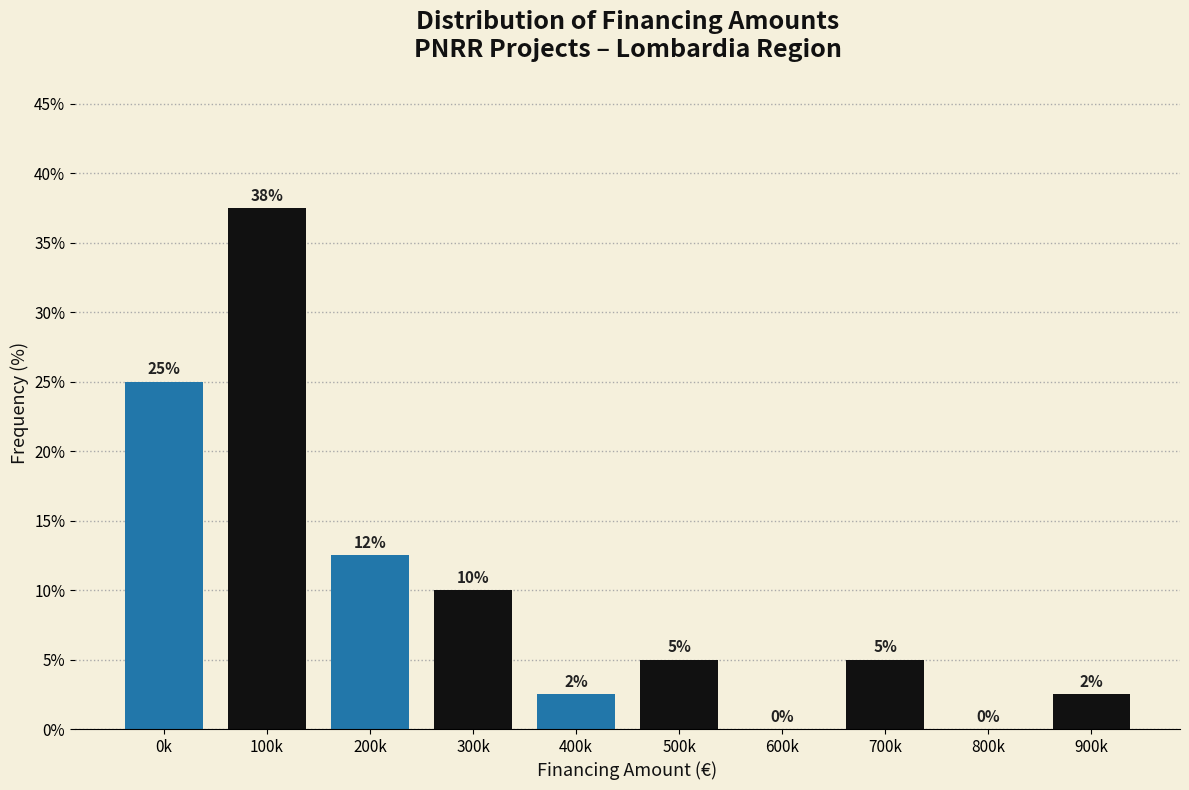

Is it true that the value at 100k is 61.0?

False